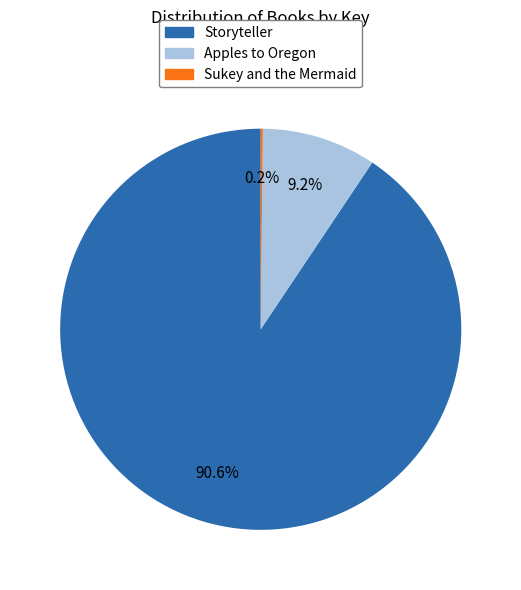

Combined, what portion of the pie is Storyteller and Apples to Oregon?

99.8%